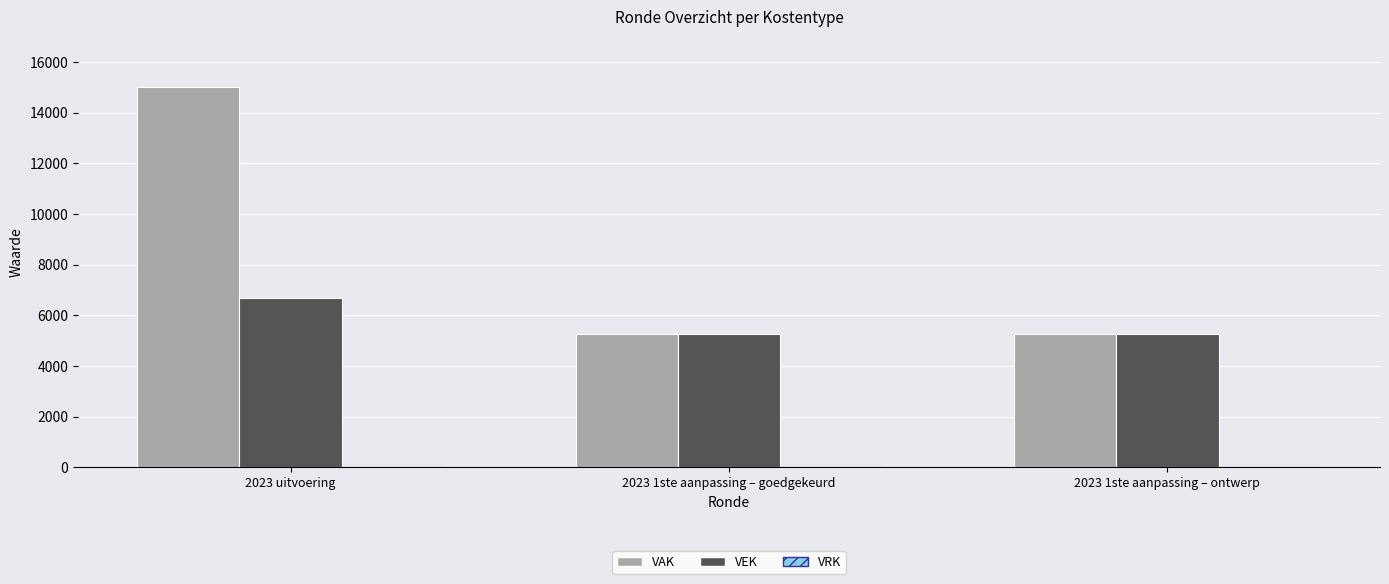

At which label does VEK reach its peak?

2023 uitvoering